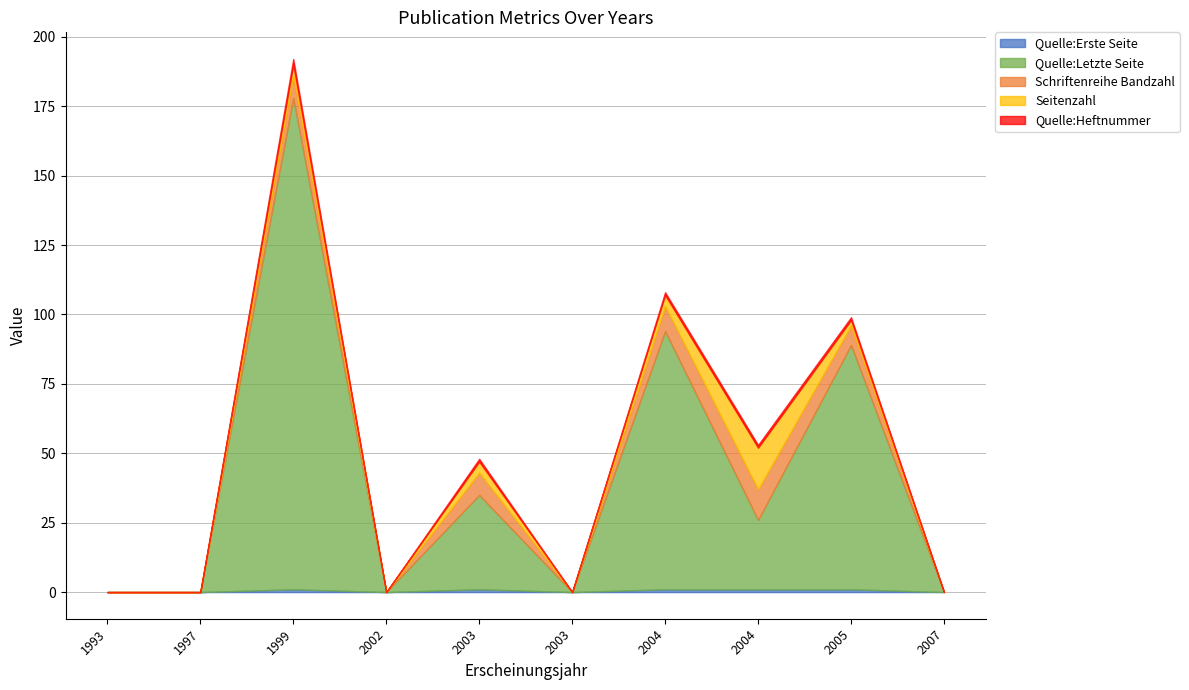

What is the sum of all Quelle:Letzte Seite values?

417